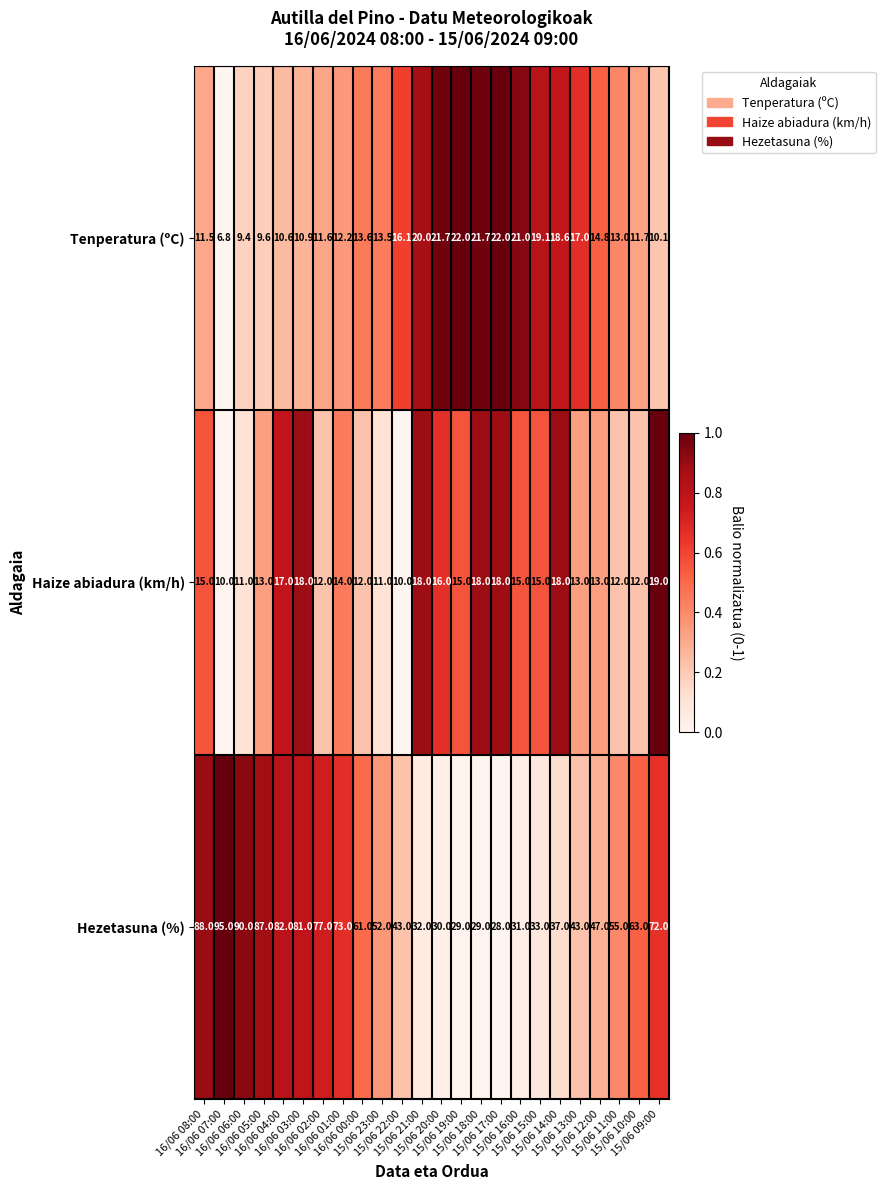

At how many categories does at least one series exceed 10?

24